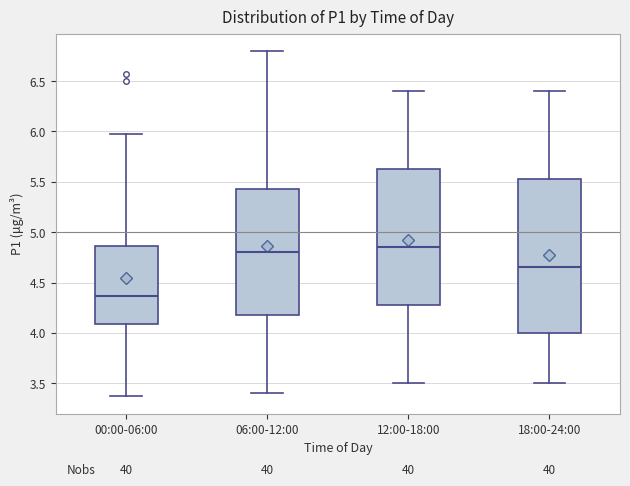

Reading left to right, transcribe this box plot: for each box, give where its median line is, the range the box spans, and where its two whiskers end, as read against the y-axis. The values are not printed on the chart, so give them approximately, as read against the axis.

00:00-06:00: median 4.35, box 4.10 to 4.85, whiskers 3.35 to 5.95
06:00-12:00: median 4.80, box 4.20 to 5.45, whiskers 3.40 to 6.80
12:00-18:00: median 4.85, box 4.30 to 5.65, whiskers 3.50 to 6.40
18:00-24:00: median 4.65, box 4.00 to 5.55, whiskers 3.50 to 6.40